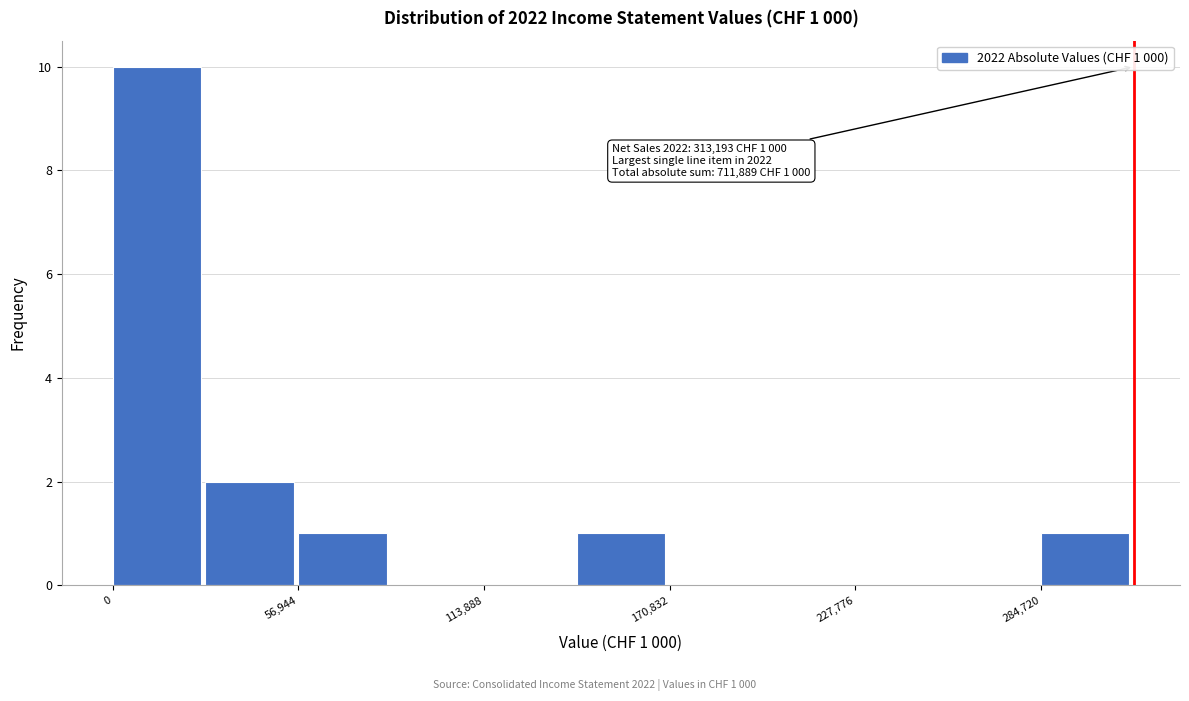

Around what value on the x-axis is the tallest bar? Give the approximate position of its centre, as read against the axis.

10000